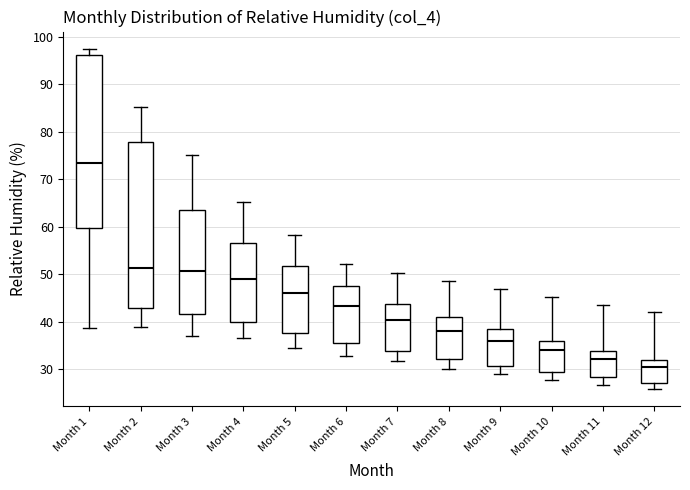

Which box's median line is the lowest?

Month 12